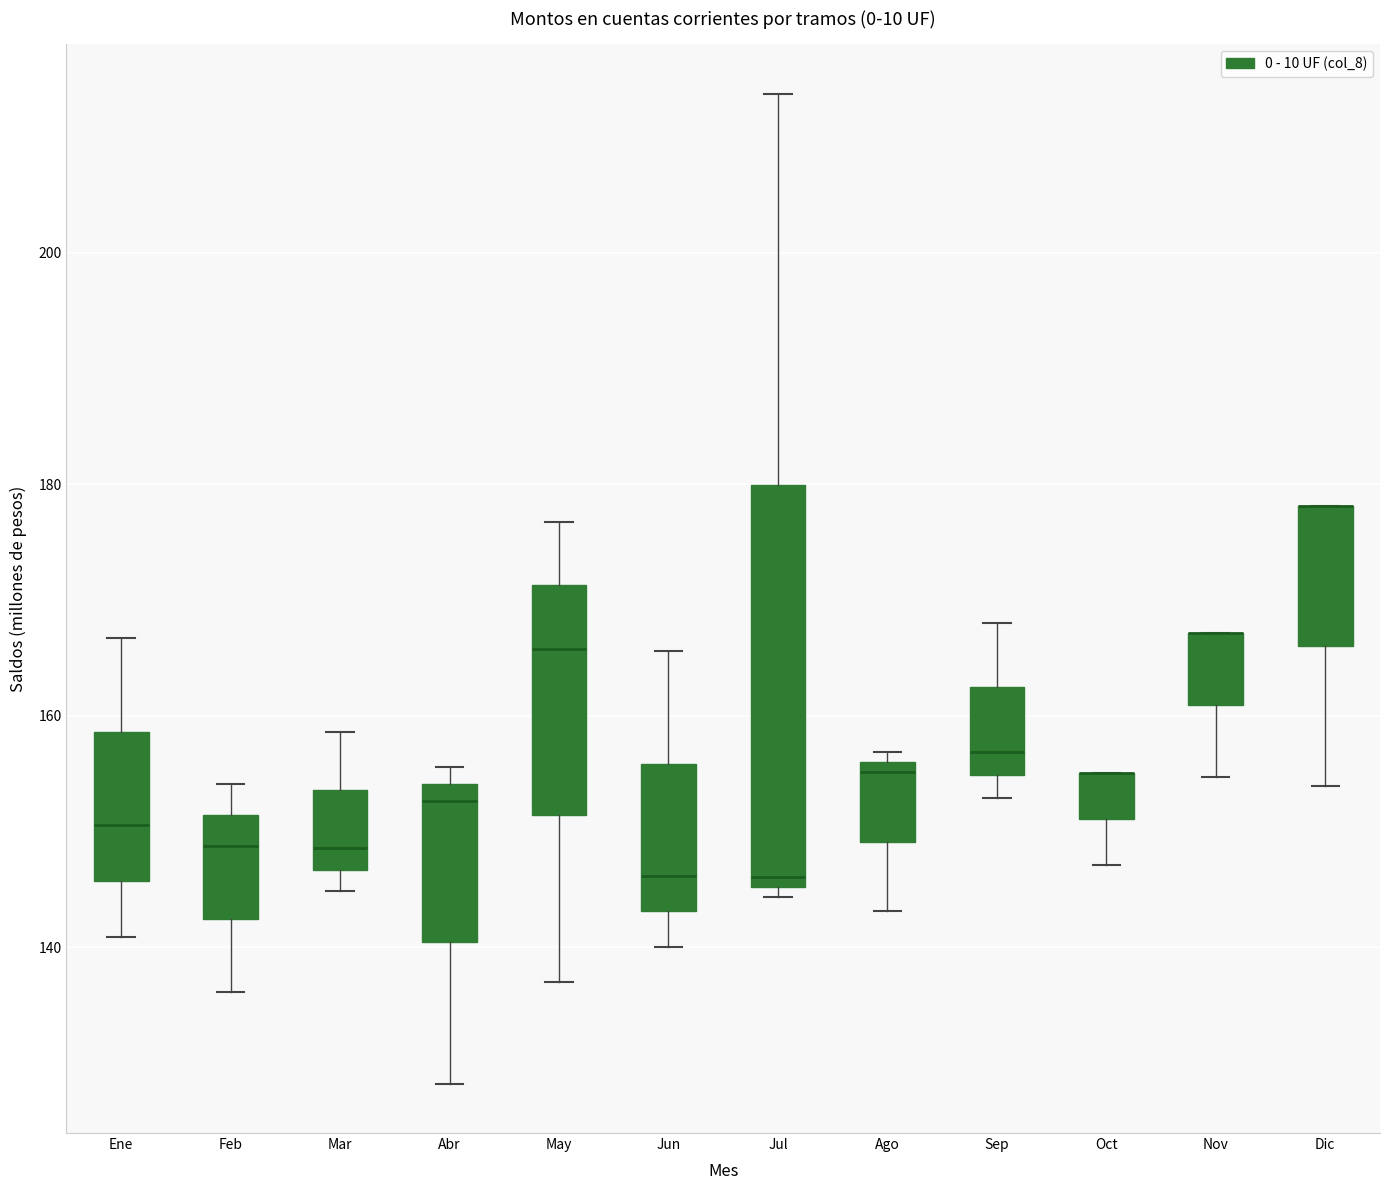

Which box is the tallest, from its lower edge to its upper edge?

Jul